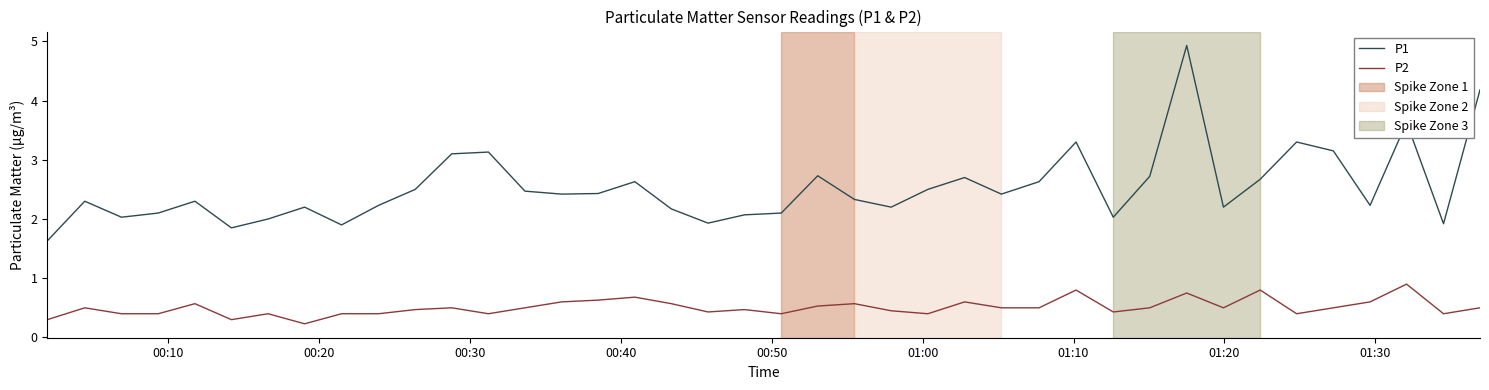

What is the maximum value for P1?

4.9